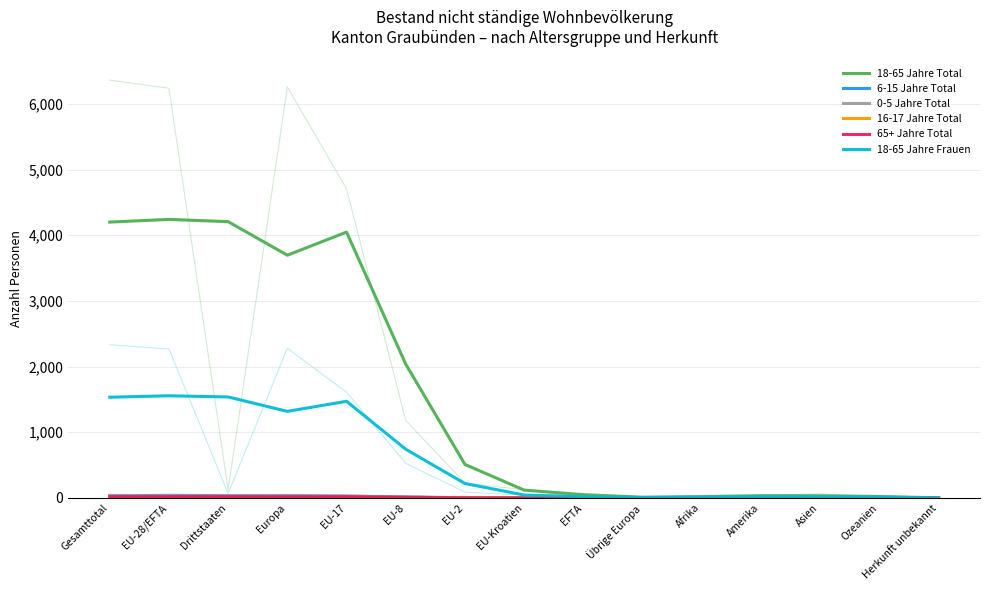

Between Europa and EU-Kroatien, which is larger?

Europa